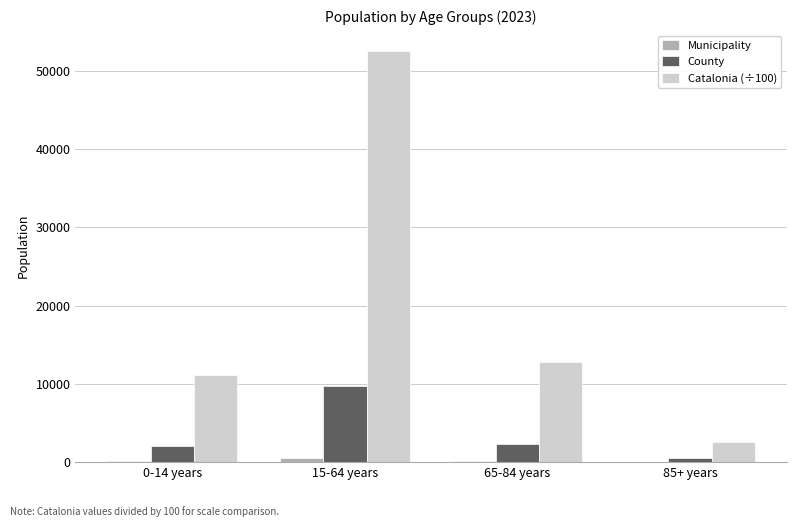

What is the spread (max minus min) of values at 85+ years?

2549.6